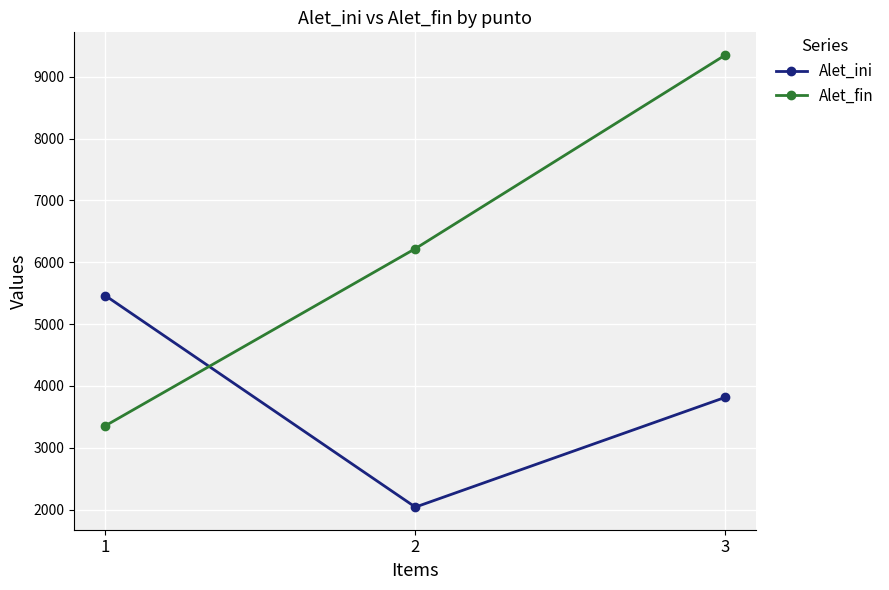

Reading right to left, list all the values displayed in this chart.

Alet_ini: 3=3816	2=2040	1=5461
Alet_fin: 3=9352	2=6220	1=3355